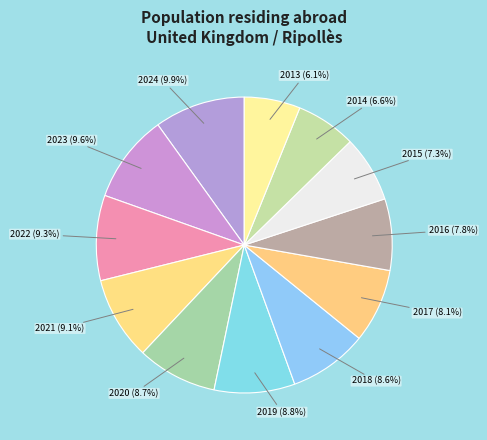

Approximately how many times larger is the value at 2022 compared to 2016?

1.2